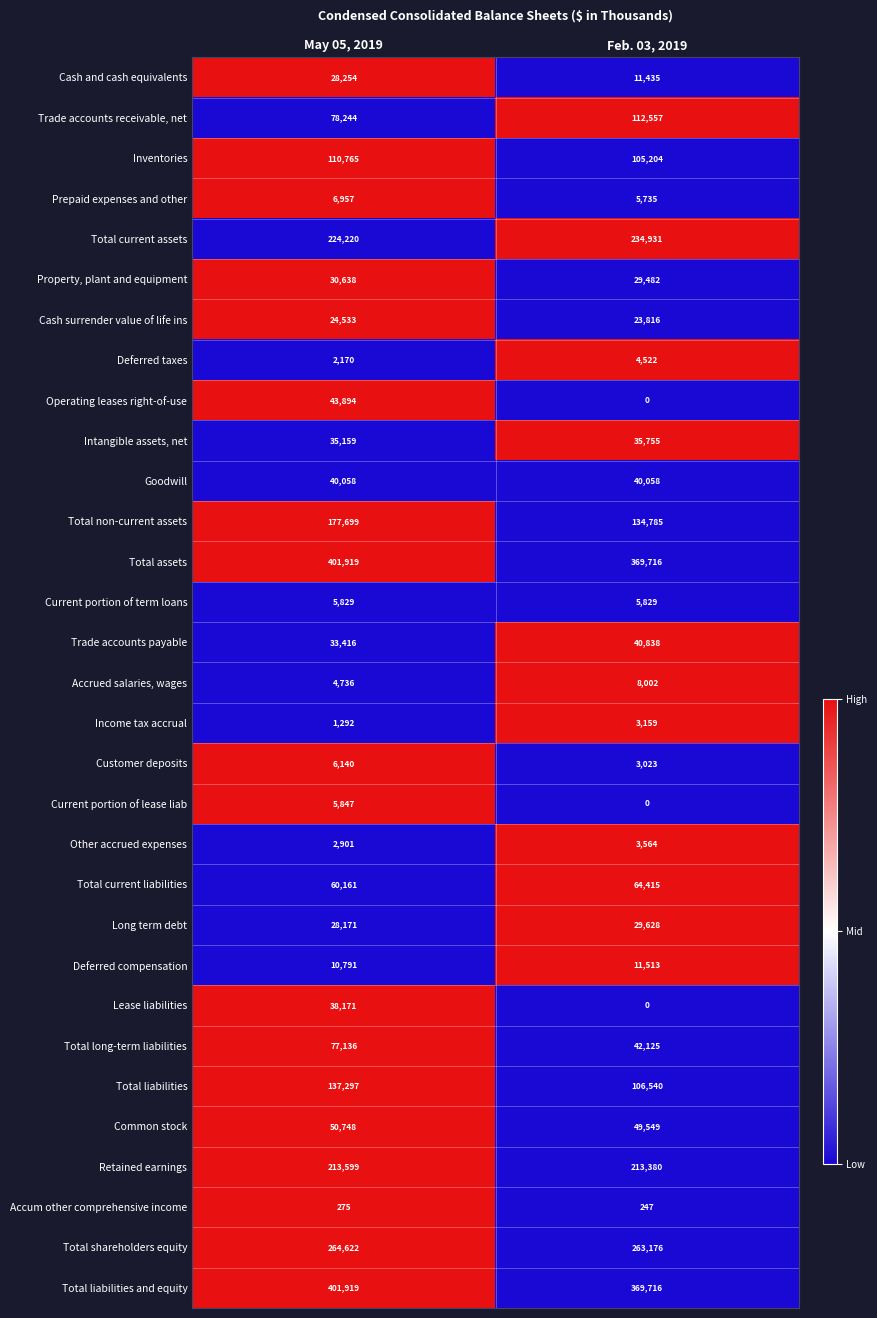

What value does the Intangible assets, net series have at Feb. 03, 2019?

35755